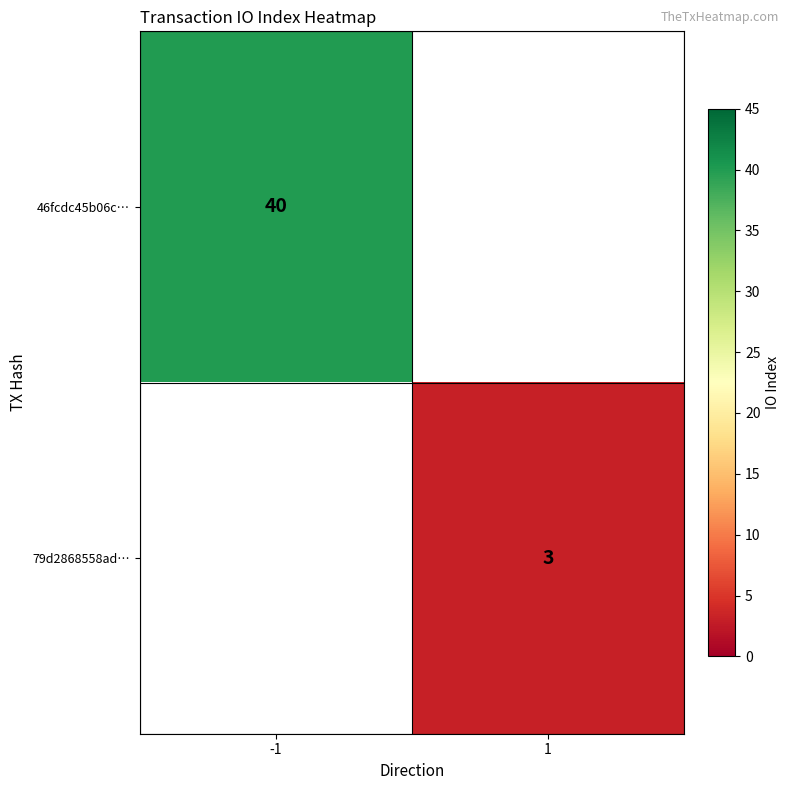

True or false: 79d2868558ad… has a value of 3 at 1.

True